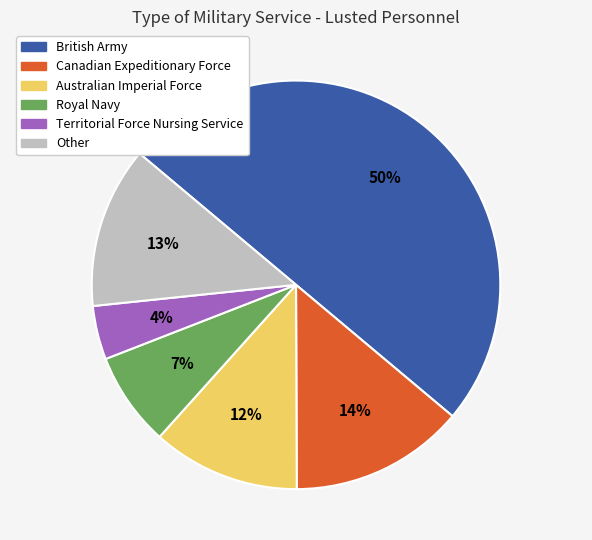

Does Royal Navy account for over 50% of the chart?

No